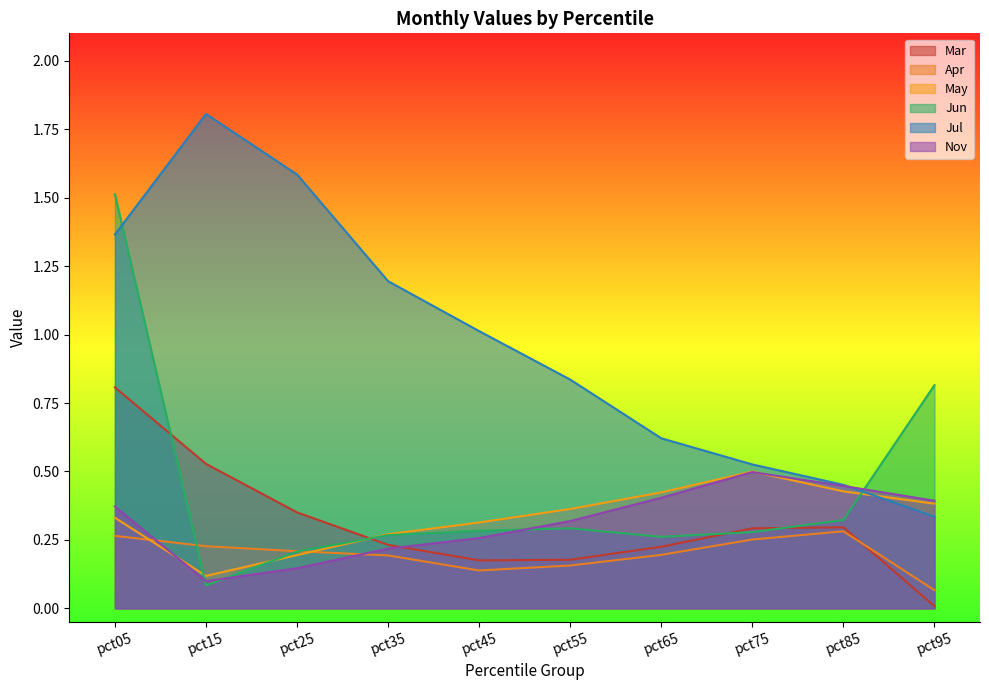

How many data points in Jul are less than 1?

5